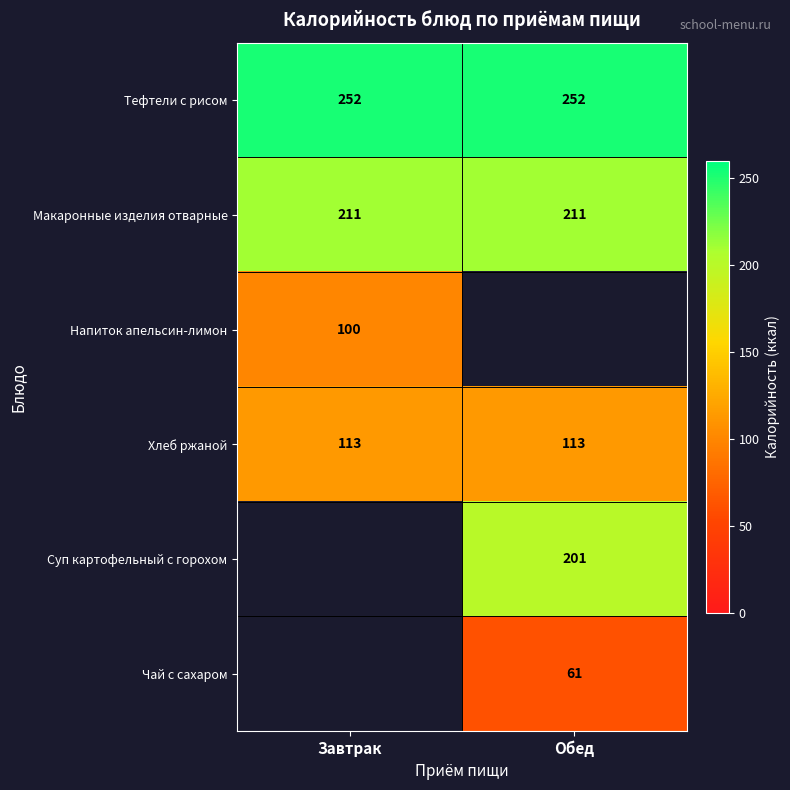

What is the spread (max minus min) of values at Обед?

191.0